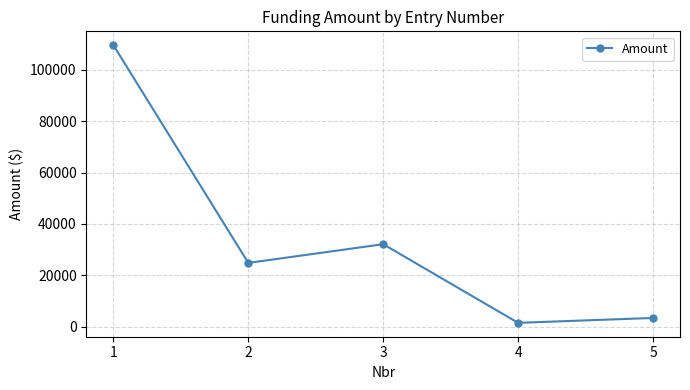

Reading left to right, transcribe all the data shown in this chart.

1=109601.0	2=24800.0	3=32090.0	4=1457.0	5=3359.0